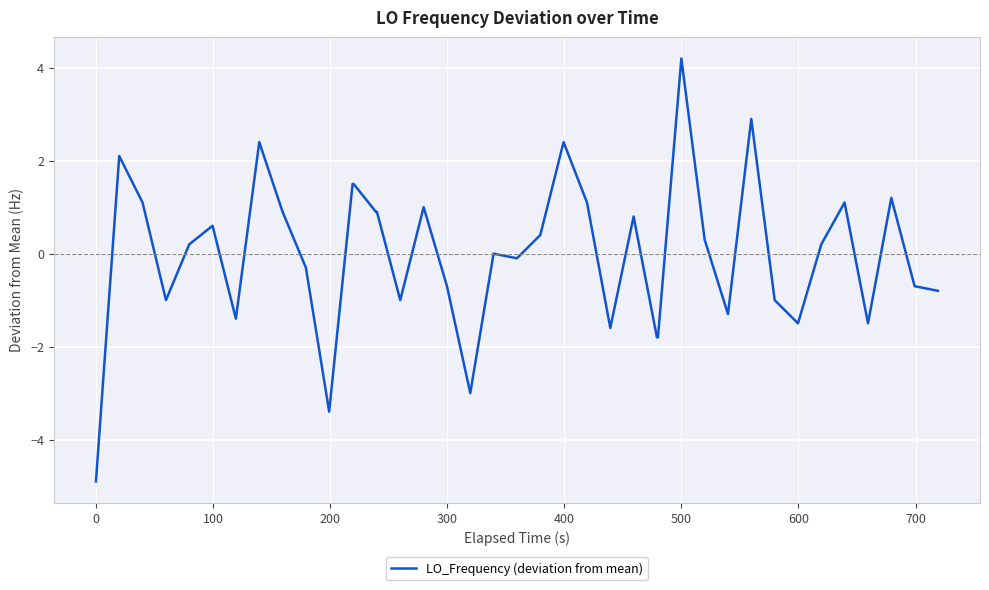

What is the difference between the second highest and second lowest values?

6.3